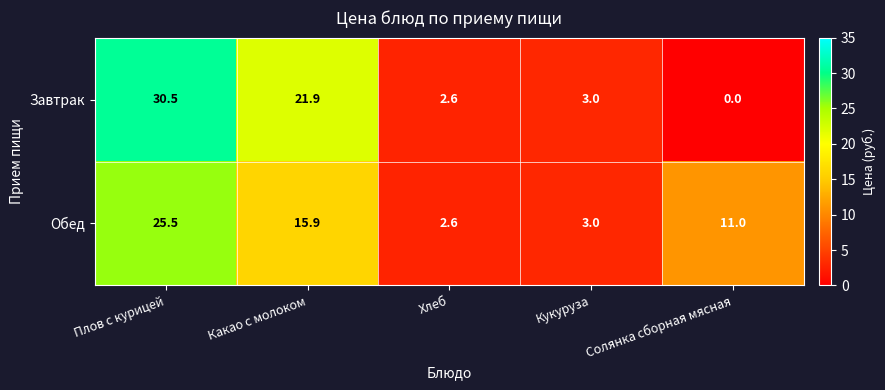

What is the total value across all series at Какао с молоком?

37.8